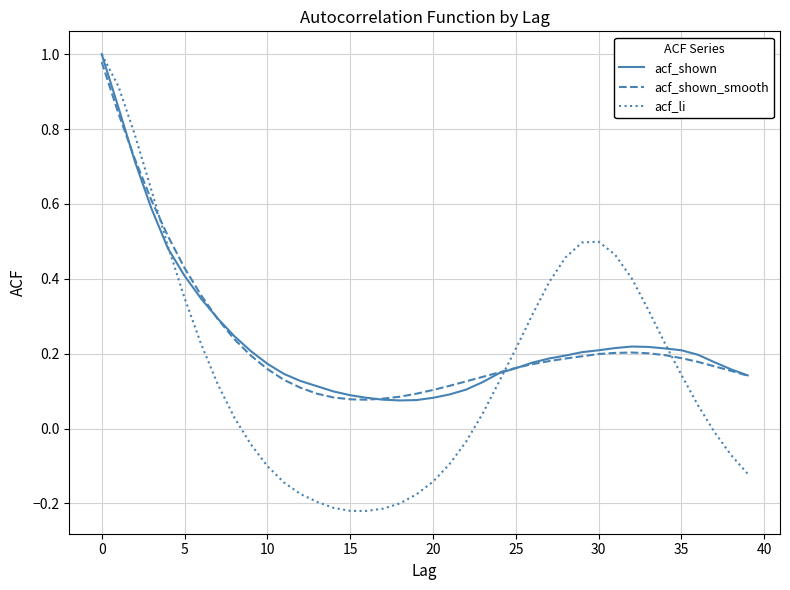

How many values in acf_li are above zero?

23